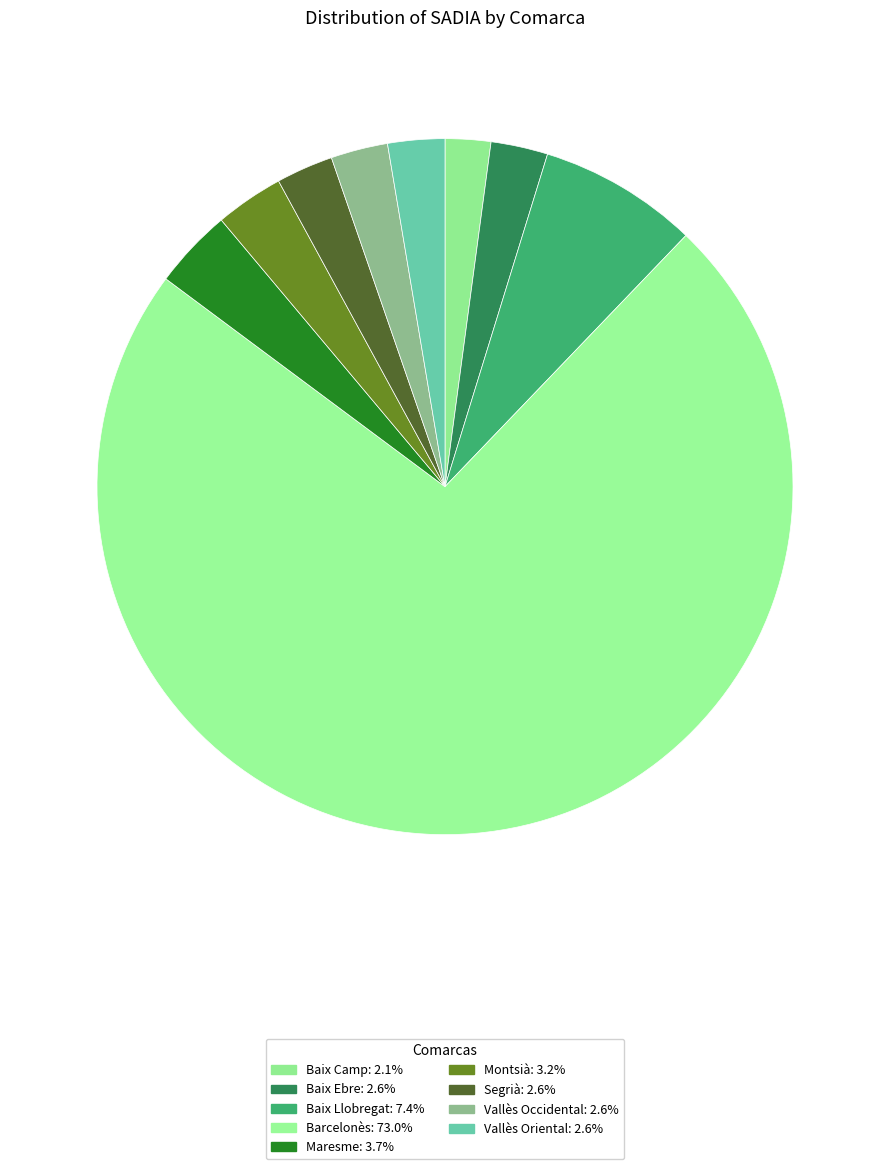

What portion of the pie excludes Segrià?

97.4%